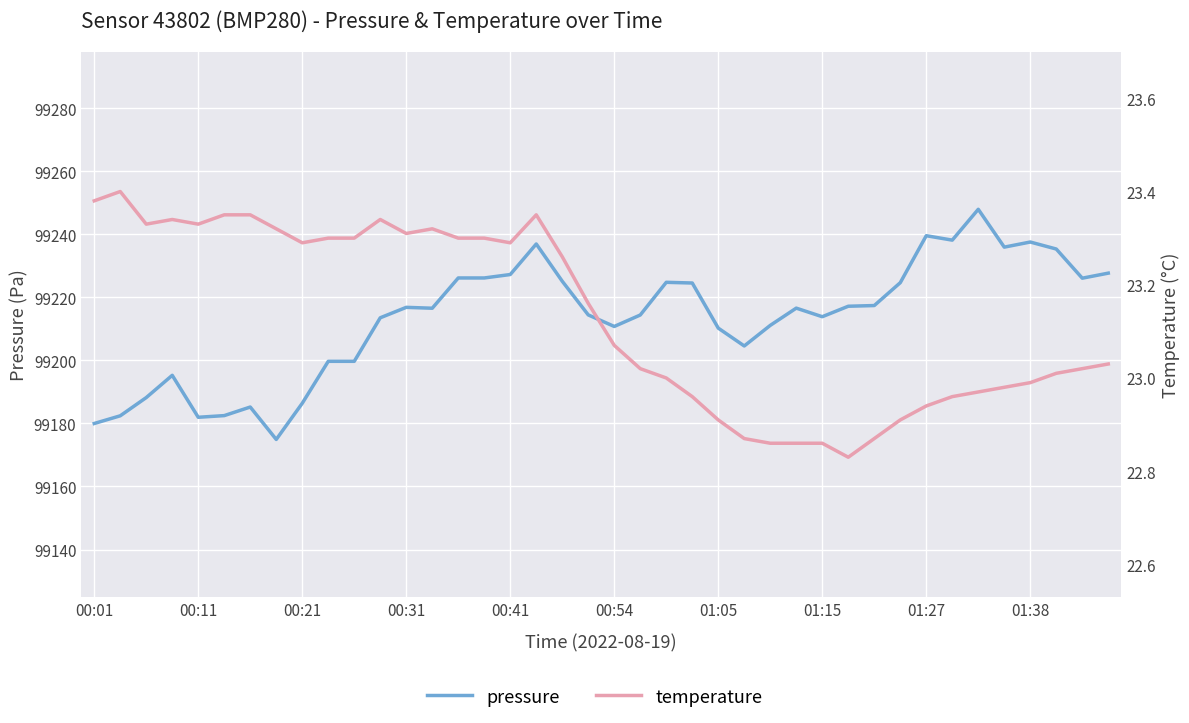

Where is temperature nearest to the value 23?

22